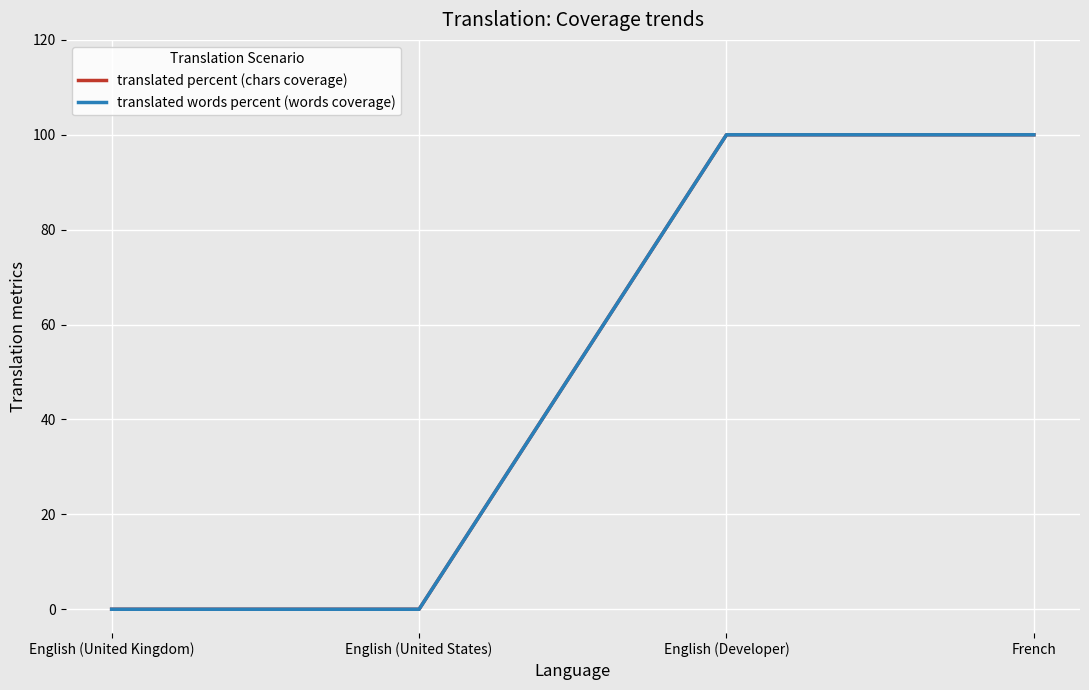

Is it true that translated percent (chars coverage) equals 20 at English (Developer)?

False